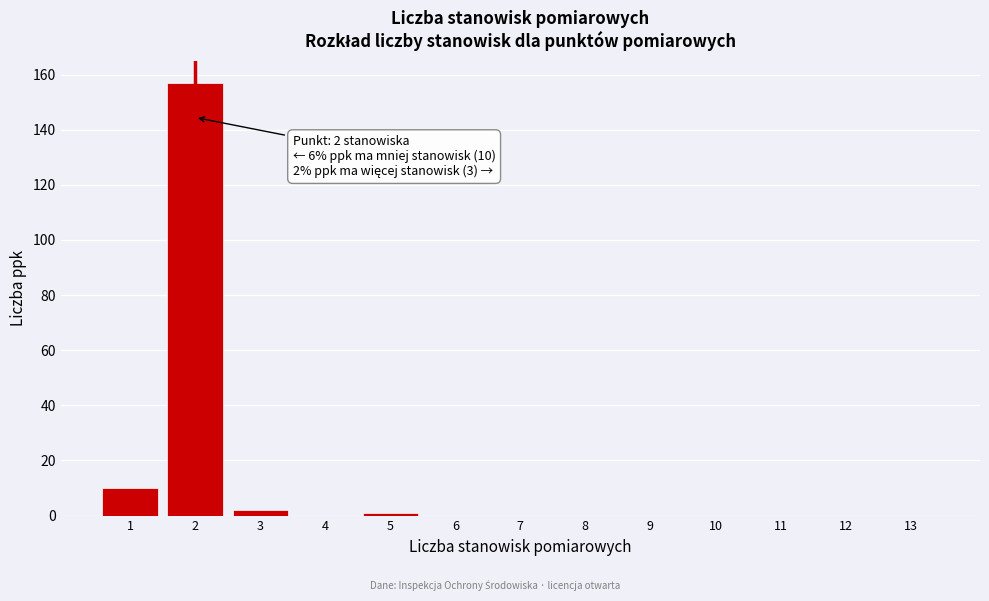

Over which range of the x-axis is the bar tallest?

1.5 to 2.5